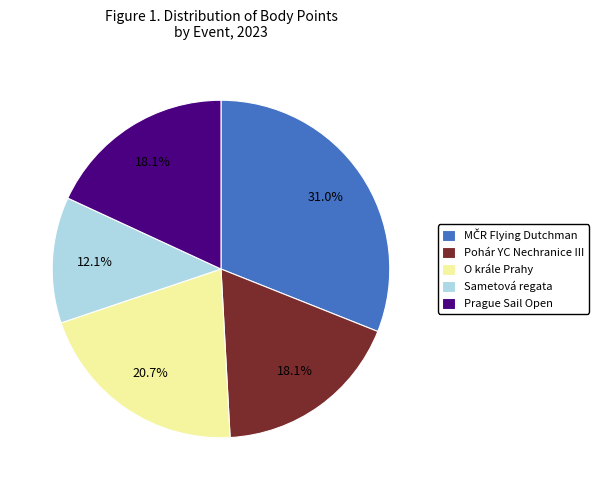

Which slice is the smallest?

Sametová regata